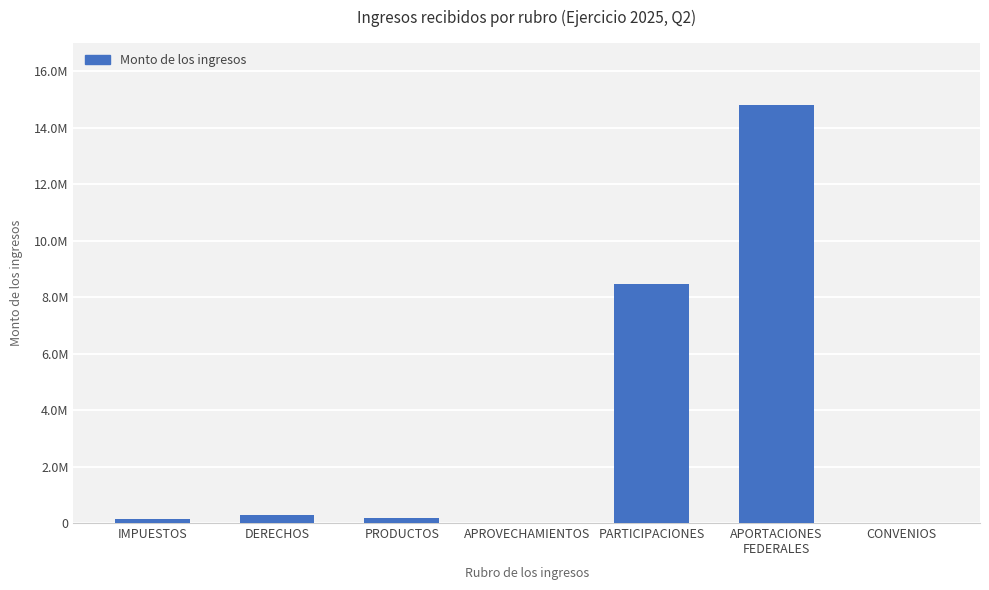

What is the sum of the values at PRODUCTOS and CONVENIOS?

166296.6